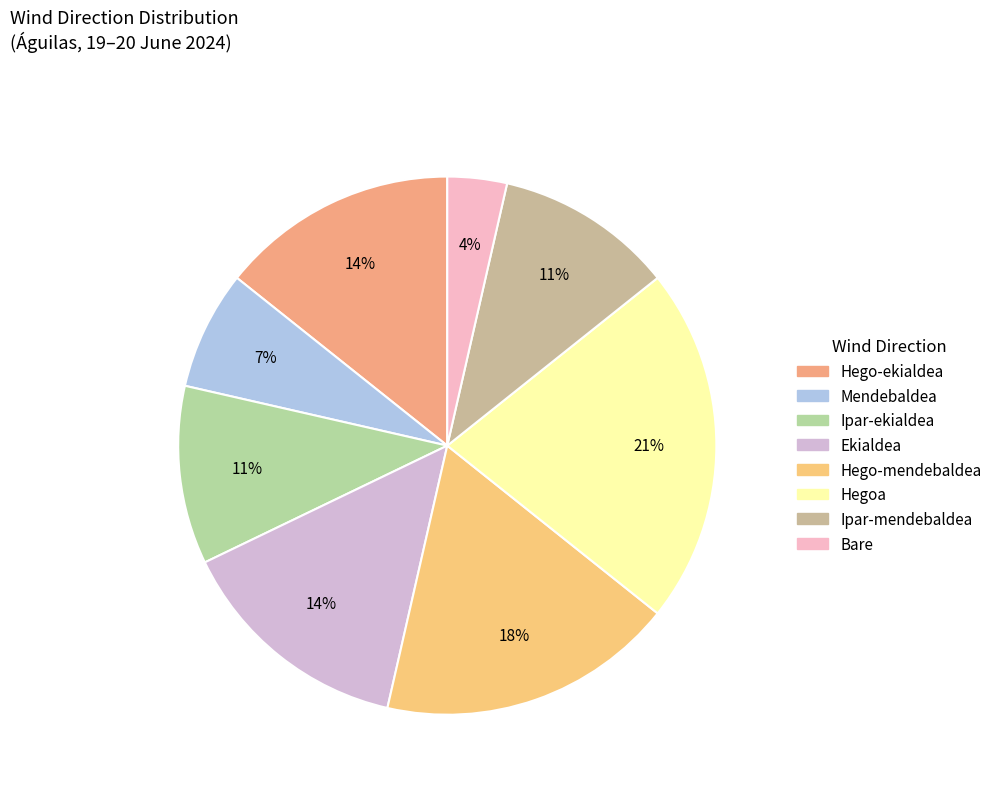

How many slices are in this pie chart?

8